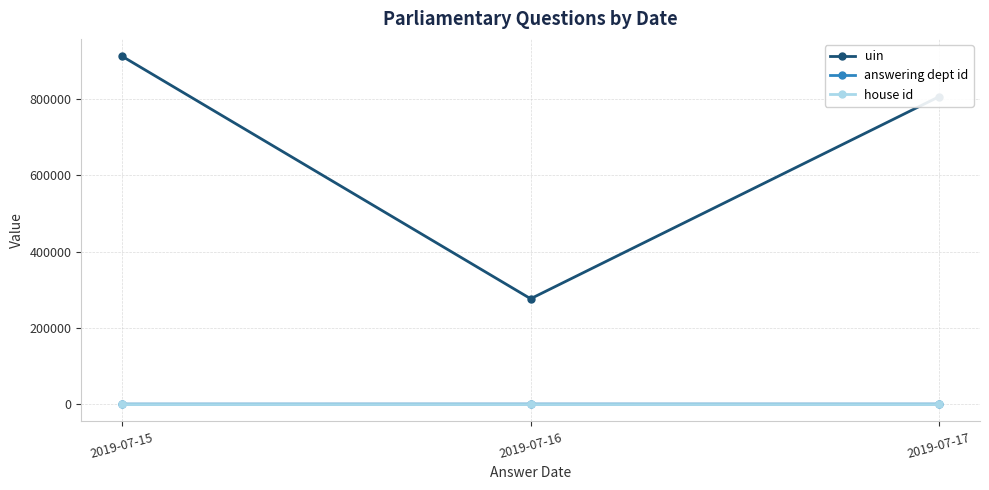

At how many categories does at least one series exceed 617628?

2